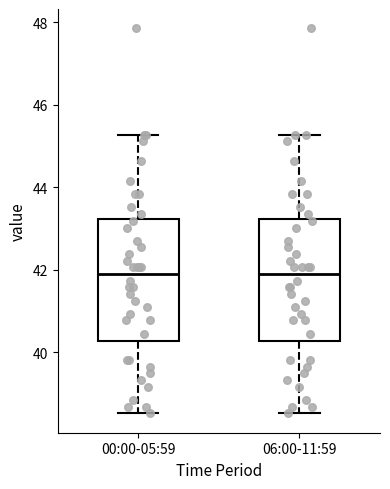

Where does the lower whisker of the box for 06:00-11:59 end on the y-axis? The values are not printed on the chart, so give them approximately, as read against the axis.

38.6